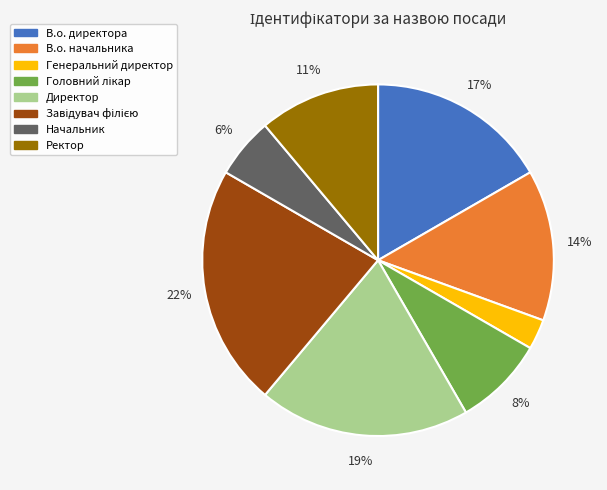

Count the number of slices in the pie.

8